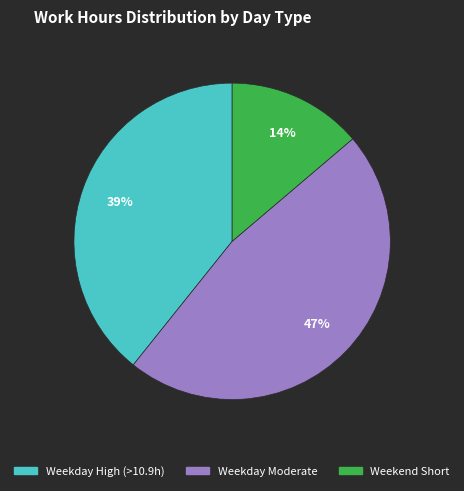

Count the number of slices in the pie.

3